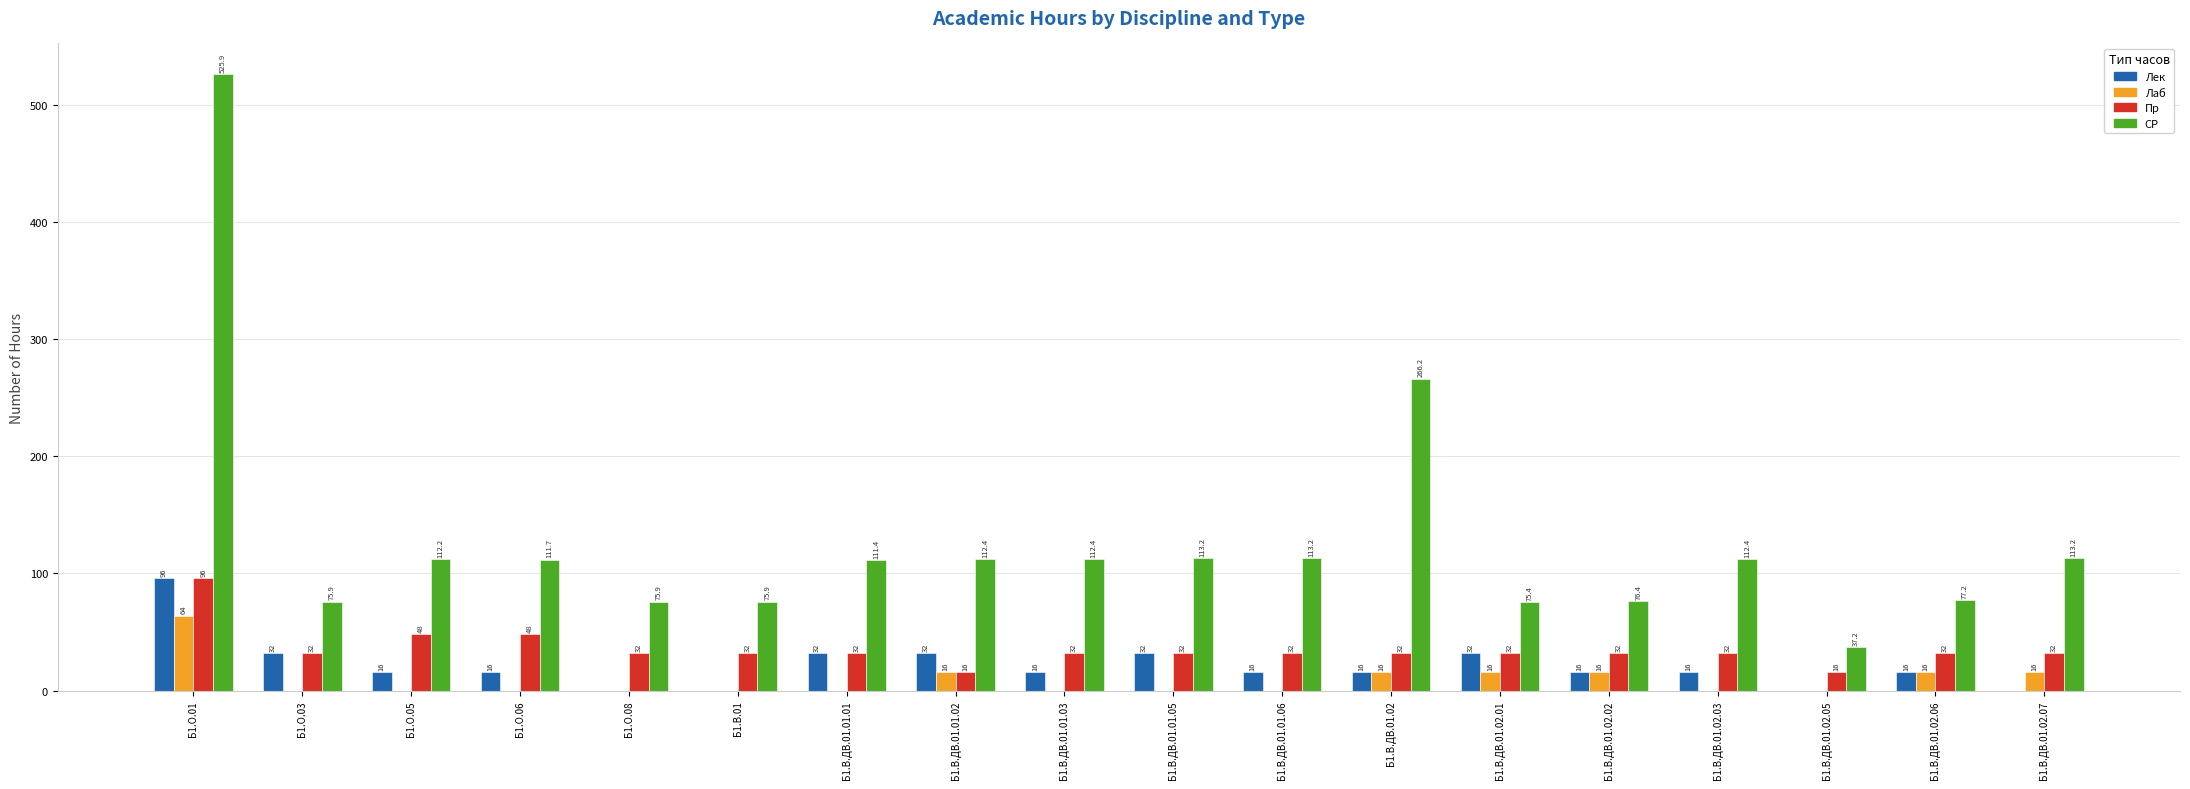

What is the approximate value of СР at Б1.В.ДВ.01.01.02?

112.4